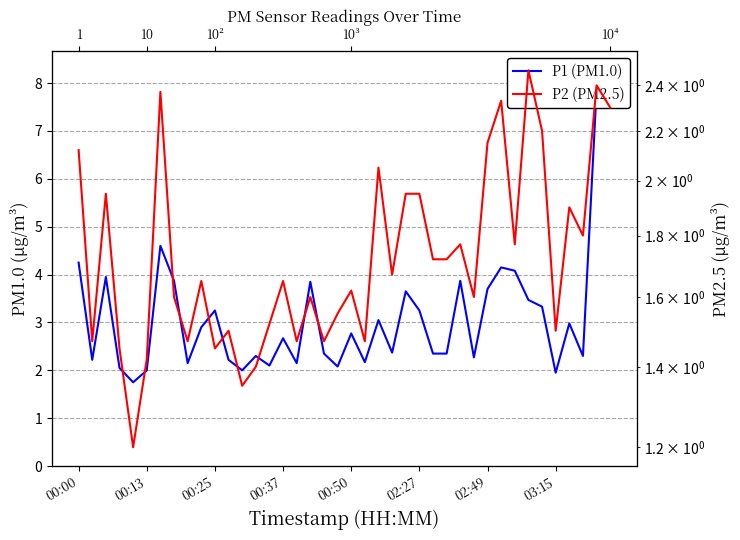

What is the label of the 23rd point from the right?

17